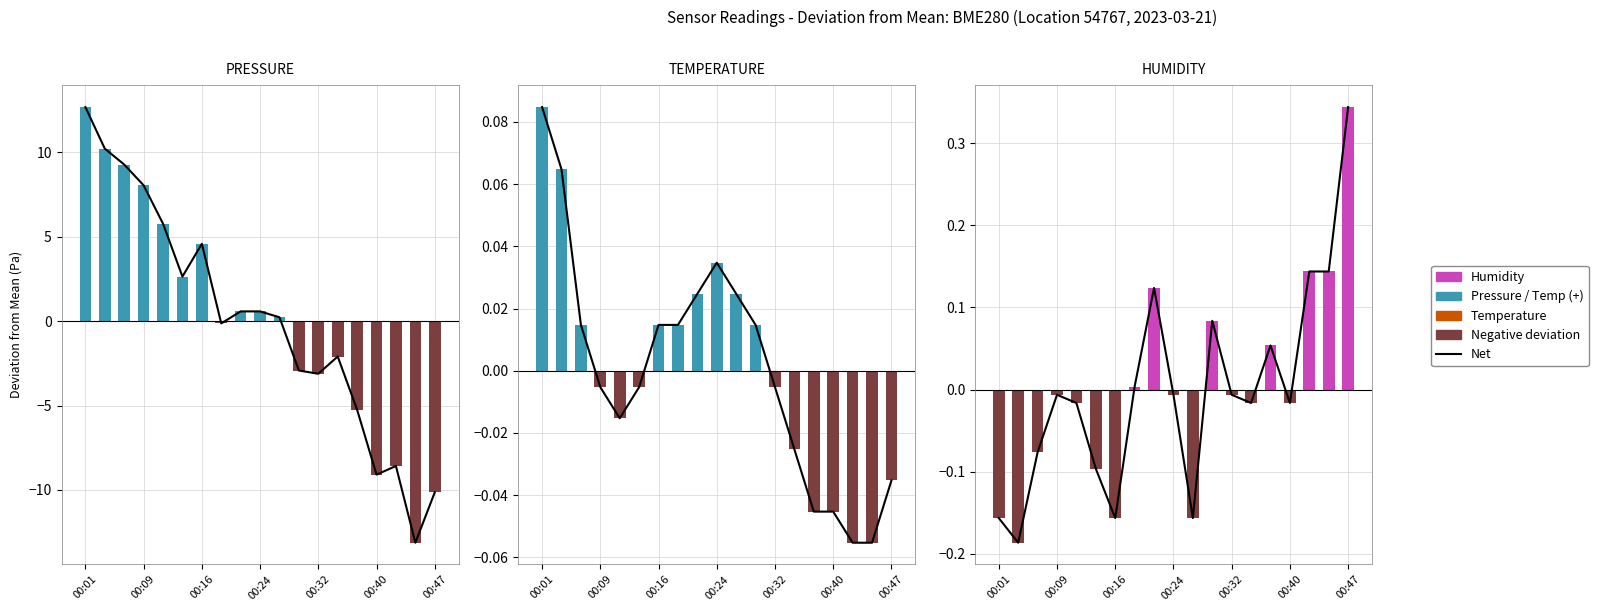

What is the difference between the maximum and minimum values in the humidity series?

0.5